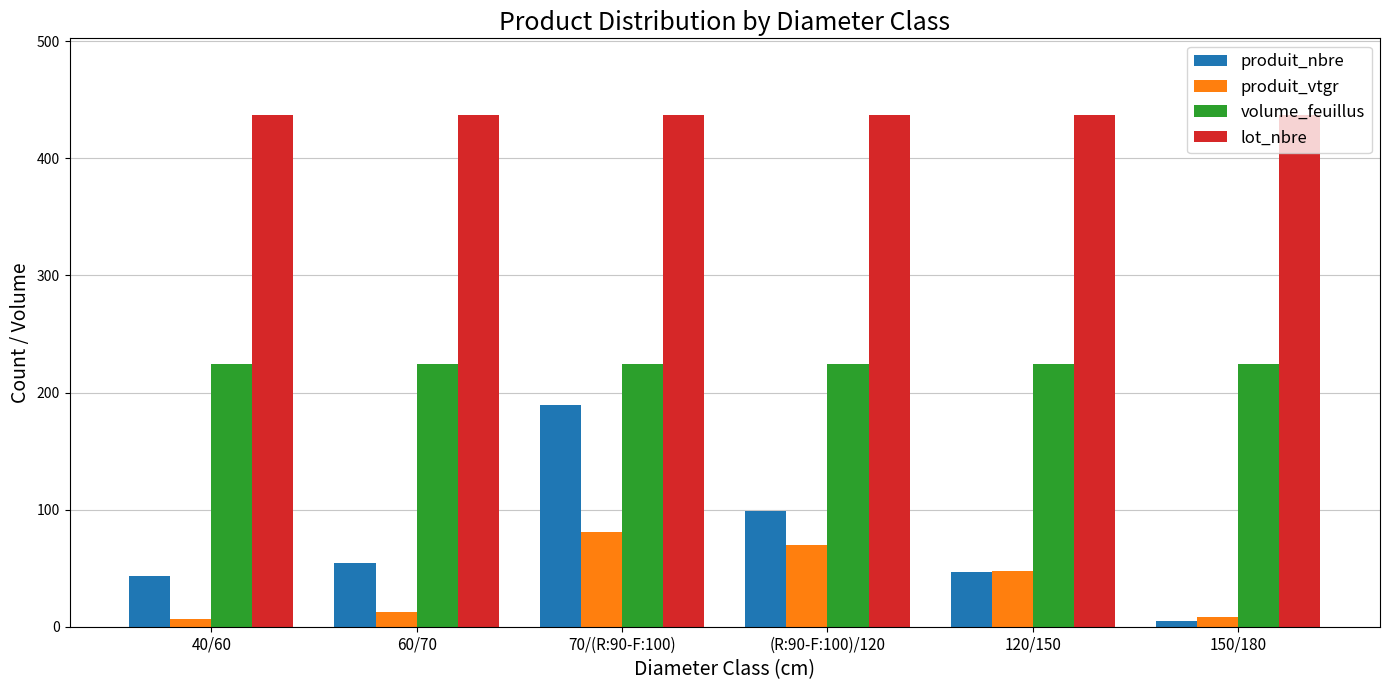

What is the difference between the produit_nbre values at 60/70 and 40/60?

11.0